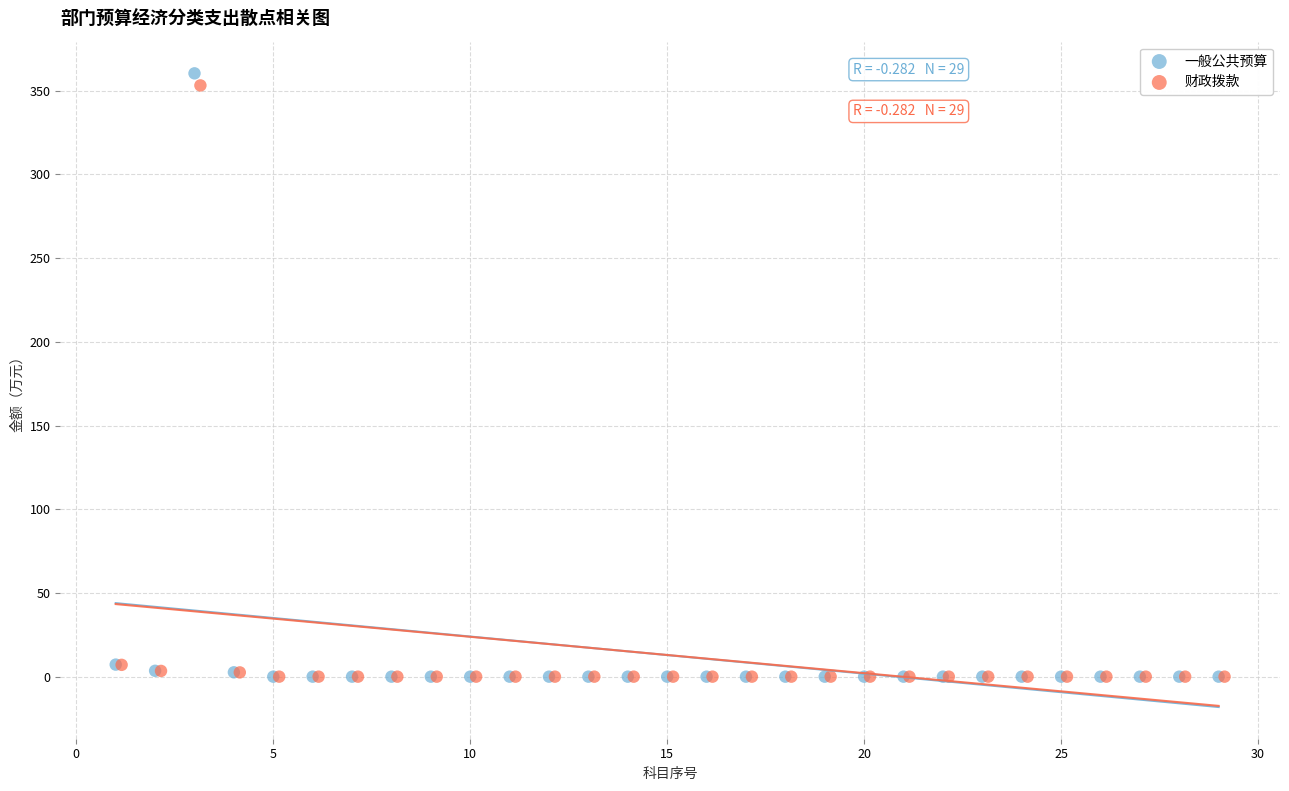

Which series has the widest spread of Y values?

一般公共预算